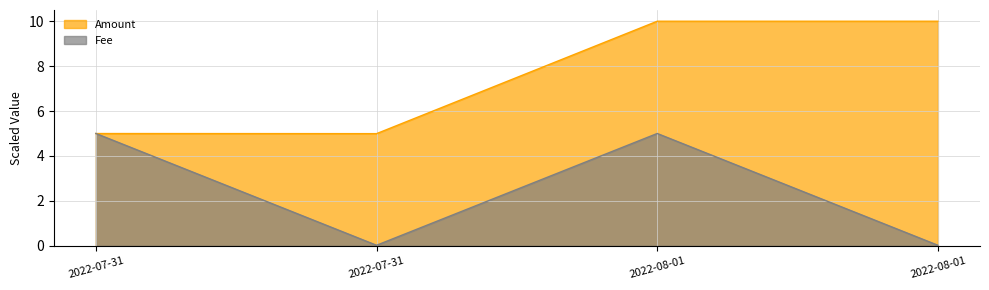

How many intersections are there between Fee and Amount?

1